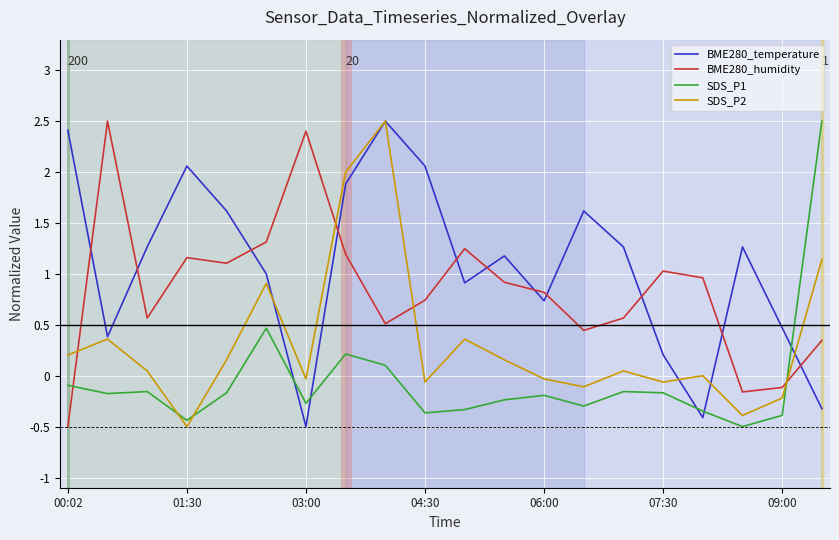

List the series in order of their overall mean, lowest first.

SDS_P1, SDS_P2, BME280_humidity, BME280_temperature